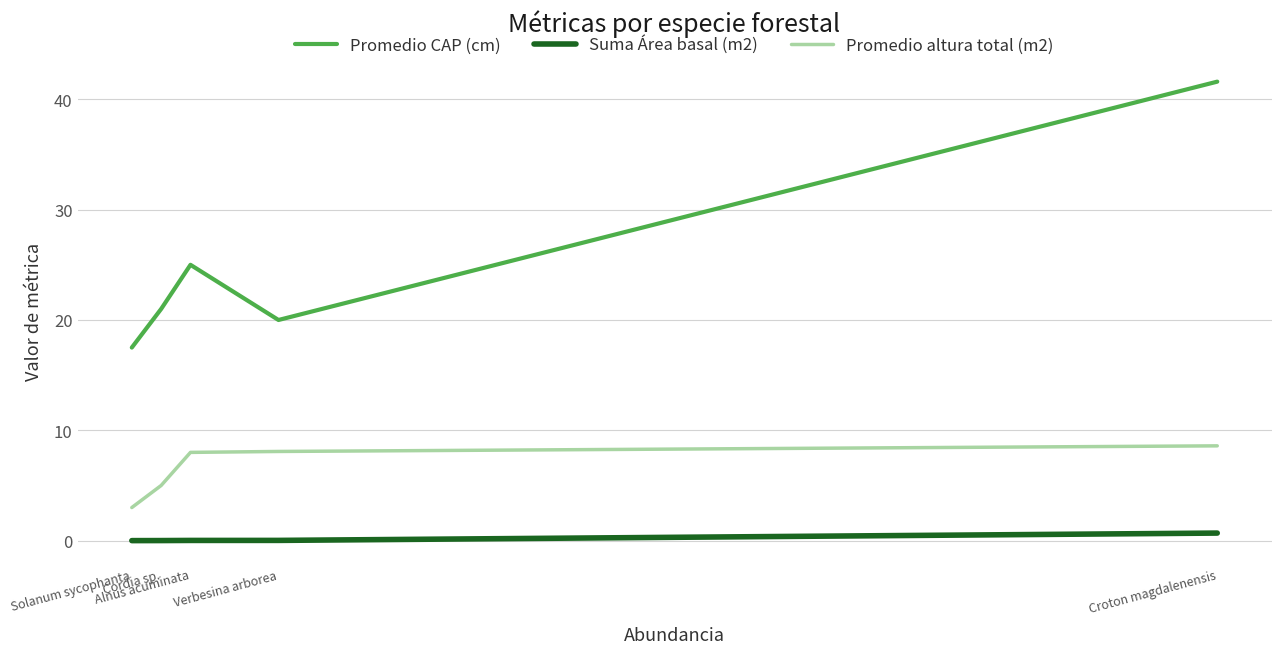

True or false: Promedio altura total (m2) has more than 1 points higher than both neighbors.

False